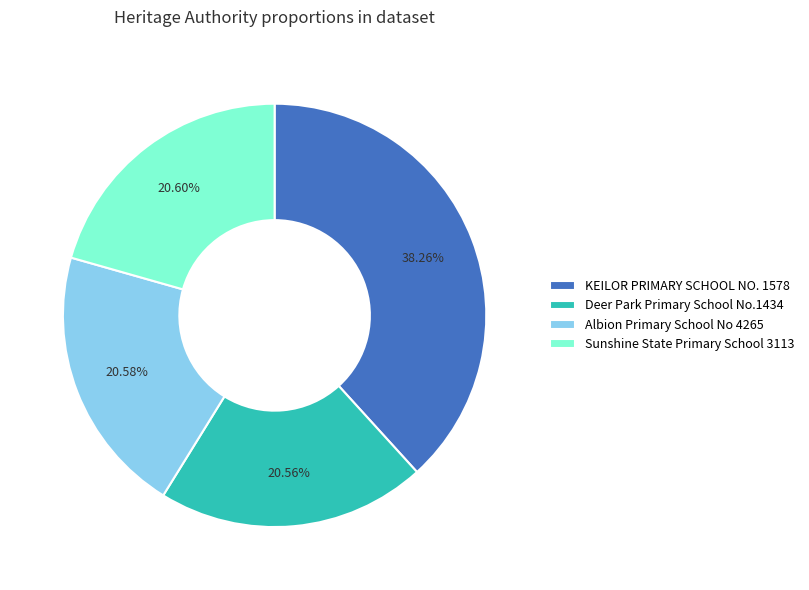

Is the sum of KEILOR PRIMARY SCHOOL NO. 1578 and Sunshine State Primary School 3113 greater than half?

Yes